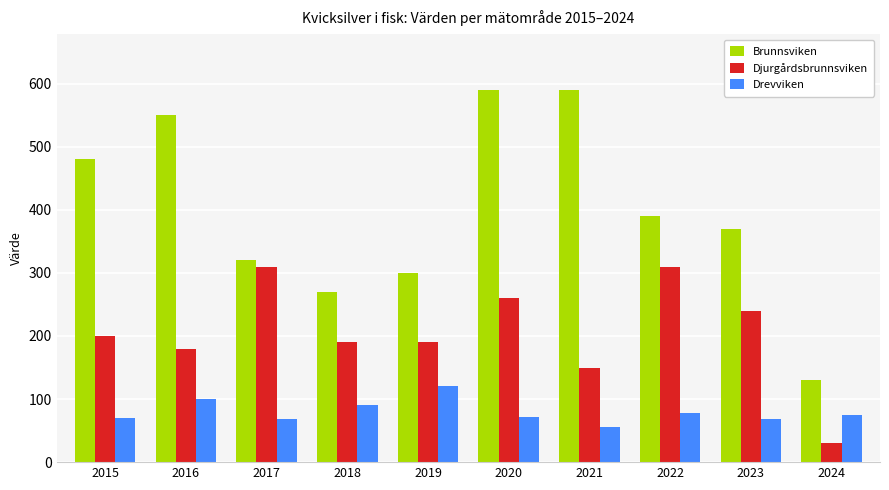

The value of Brunnsviken at 2021 is 953. True or false?

False